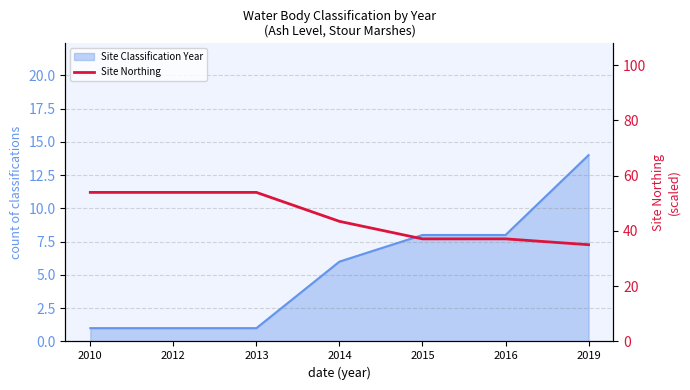

What is the average value?

44.9